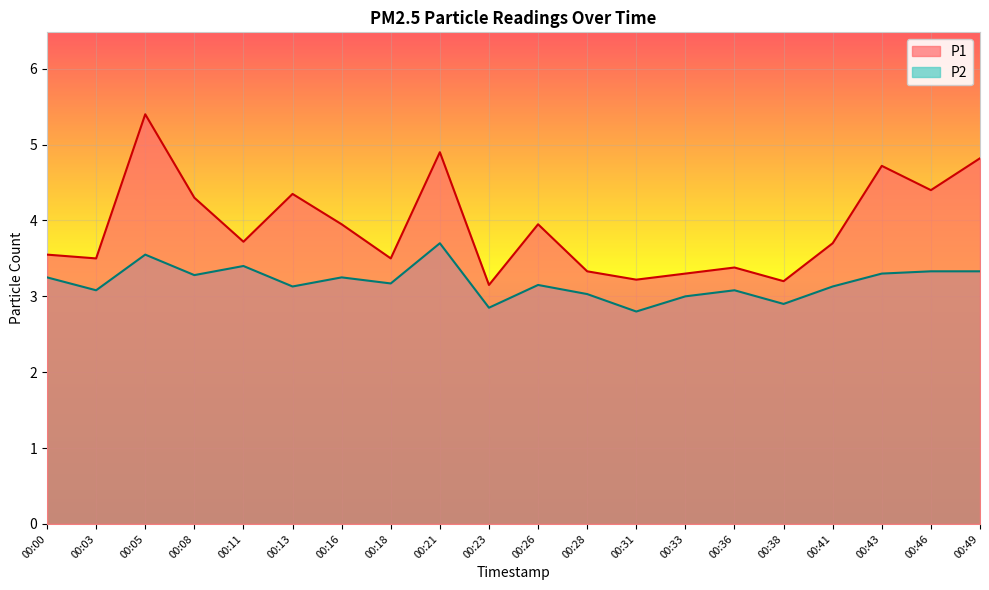

Which series changed the most between 00:03 and 00:16?

P1